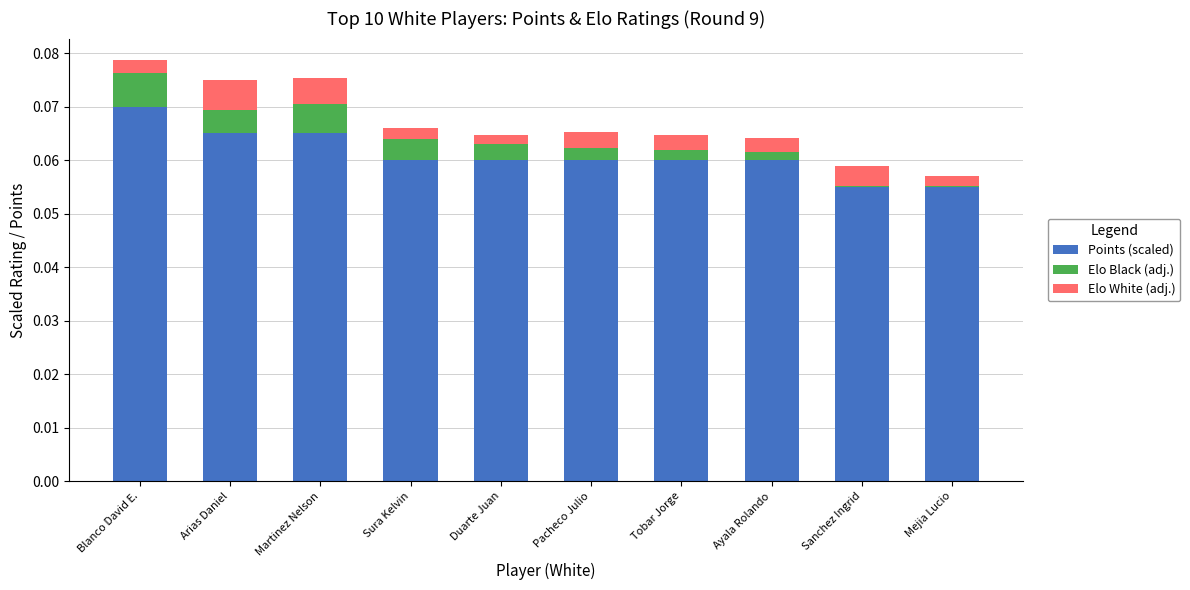

What is the sum of all Points (scaled) values?

0.6